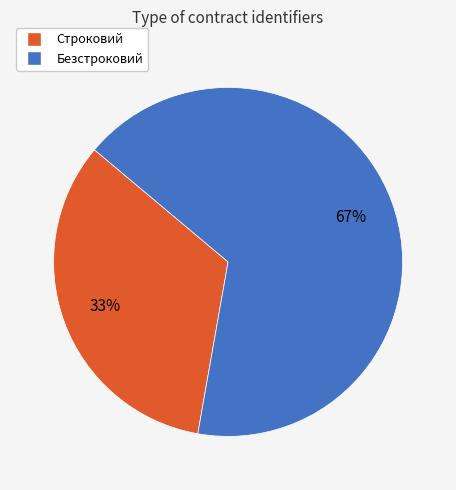

Which slice is the smallest?

Строковий